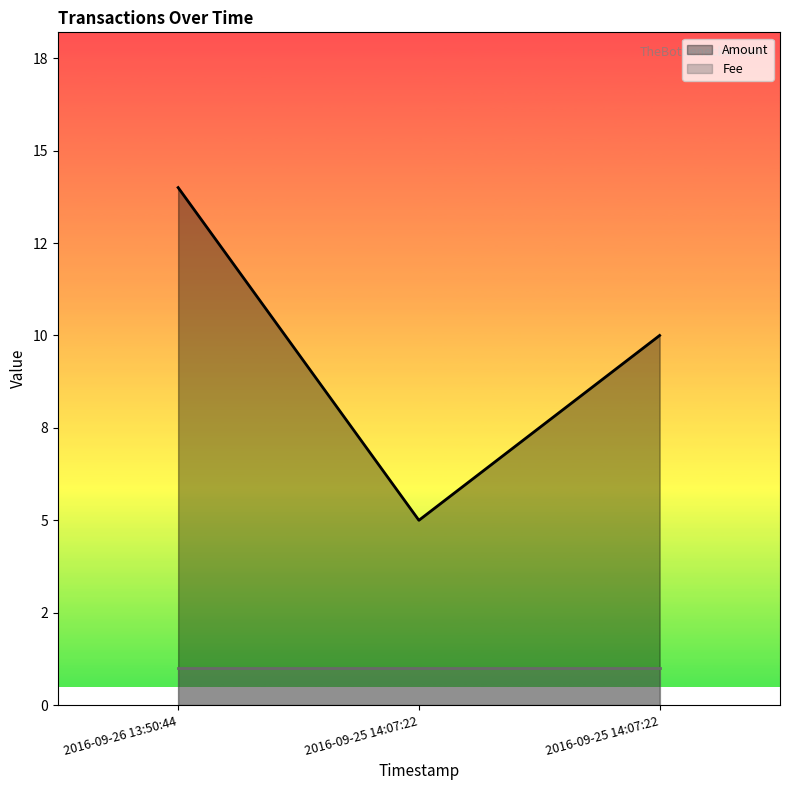

The chart shows a value of 5 at 2016-09-25 14:07:22. True or false?

True